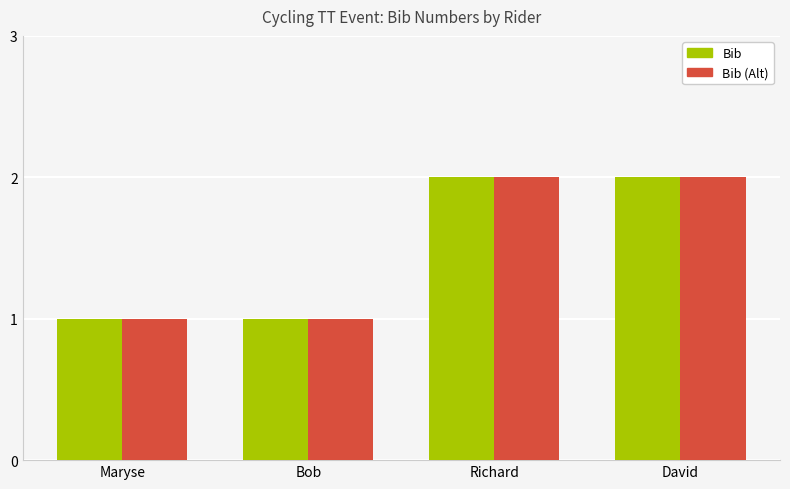

Is it true that Bib (Alt) equals 1 at David?

False